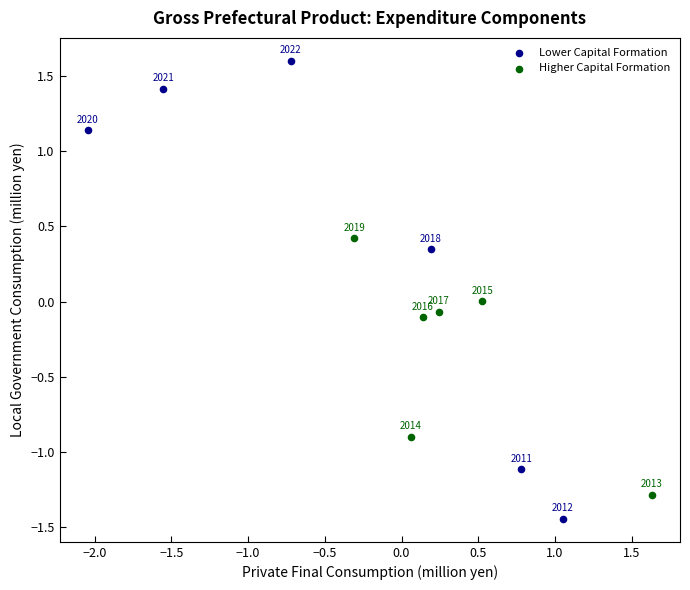

Which series contains the lowest Y value?

Lower Capital Formation